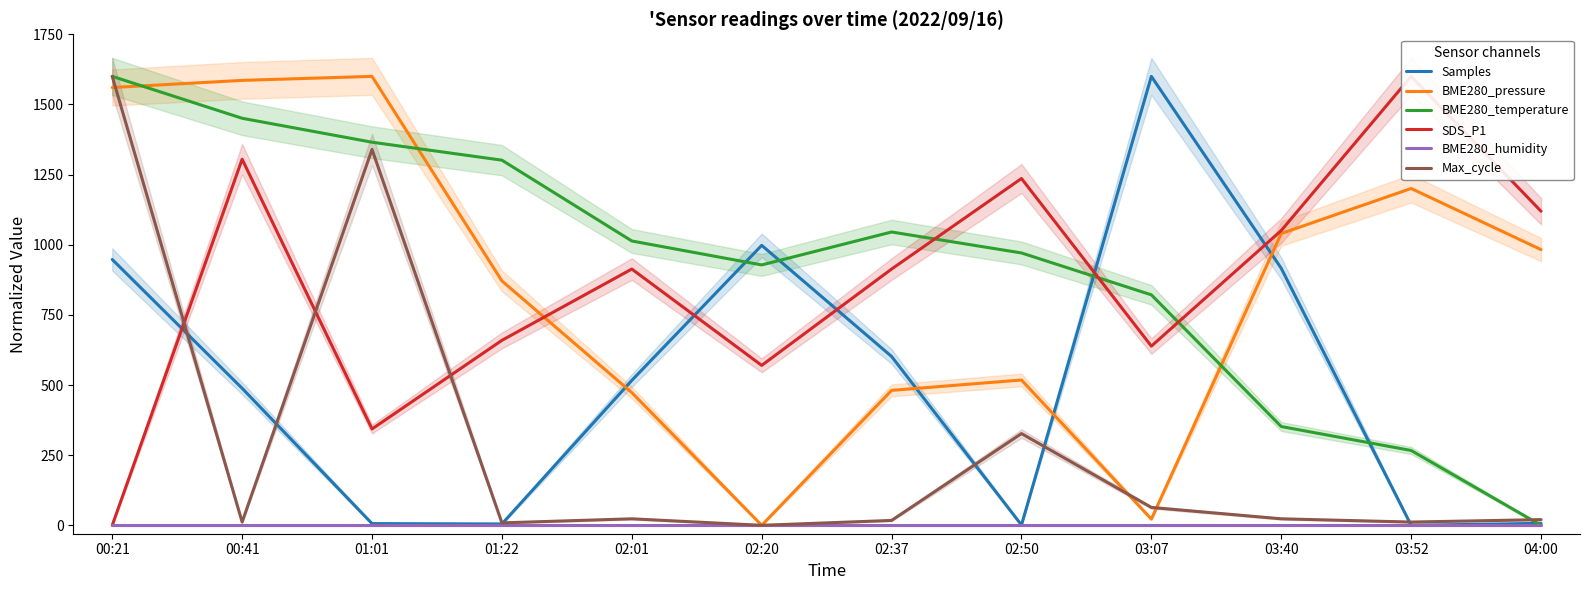

What is the spread (max minus min) of values at 02:01?

1013.3